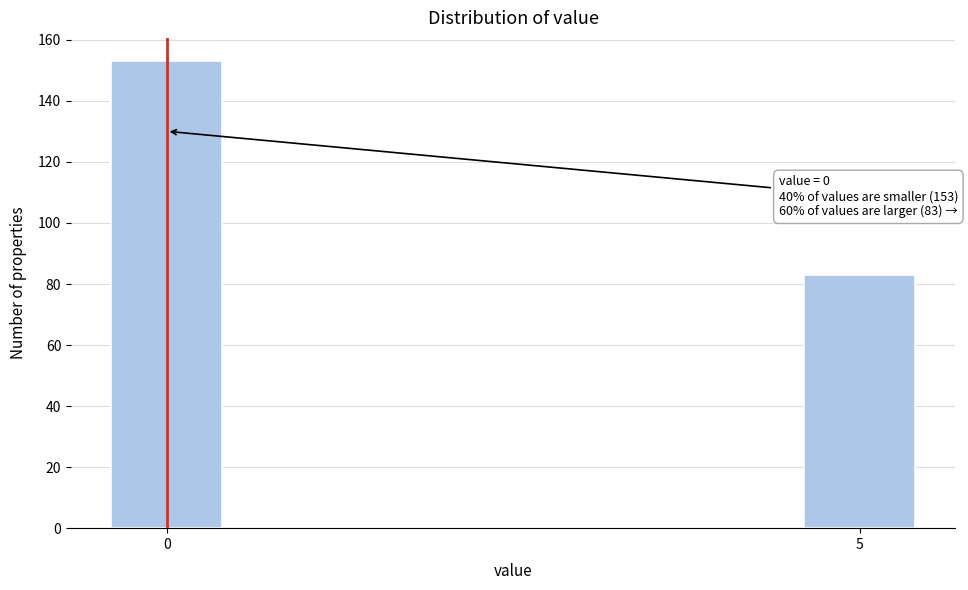

Reading left to right, transcribe all the data shown in this chart.

153	83